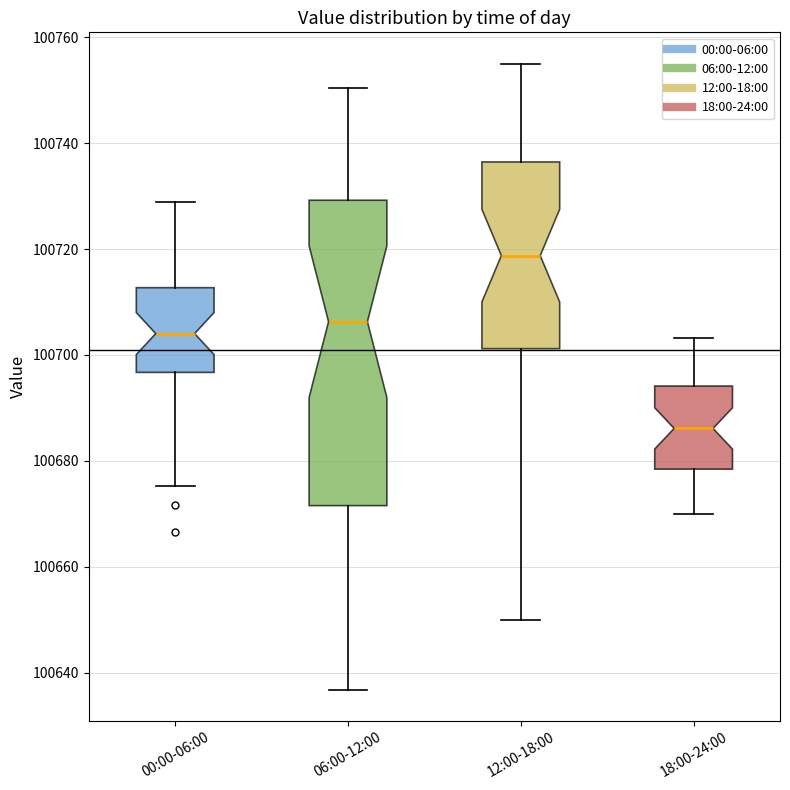

Which box is the tallest, from its lower edge to its upper edge?

06:00-12:00